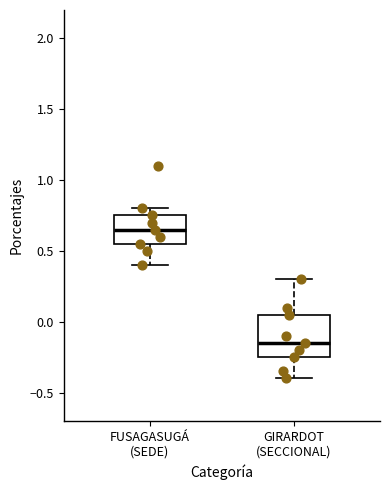

Reading left to right, transcribe this box plot: for each box, give where its median line is, the range the box spans, and where its two whiskers end, as read against the y-axis. The values are not printed on the chart, so give them approximately, as read against the axis.

FUSAGASUGÁ (SEDE): median 0.65, box 0.55 to 0.75, whiskers 0.40 to 0.80
GIRARDOT (SECCIONAL): median -0.15, box -0.25 to 0.05, whiskers -0.40 to 0.30